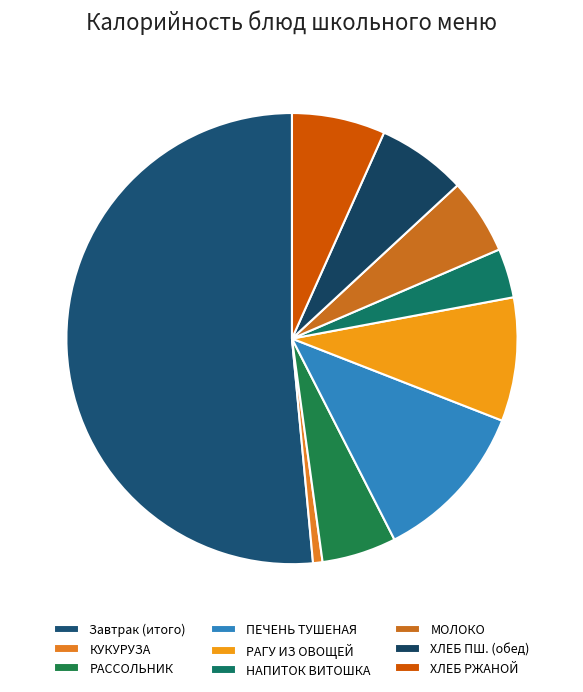

How many slices are in this pie chart?

9